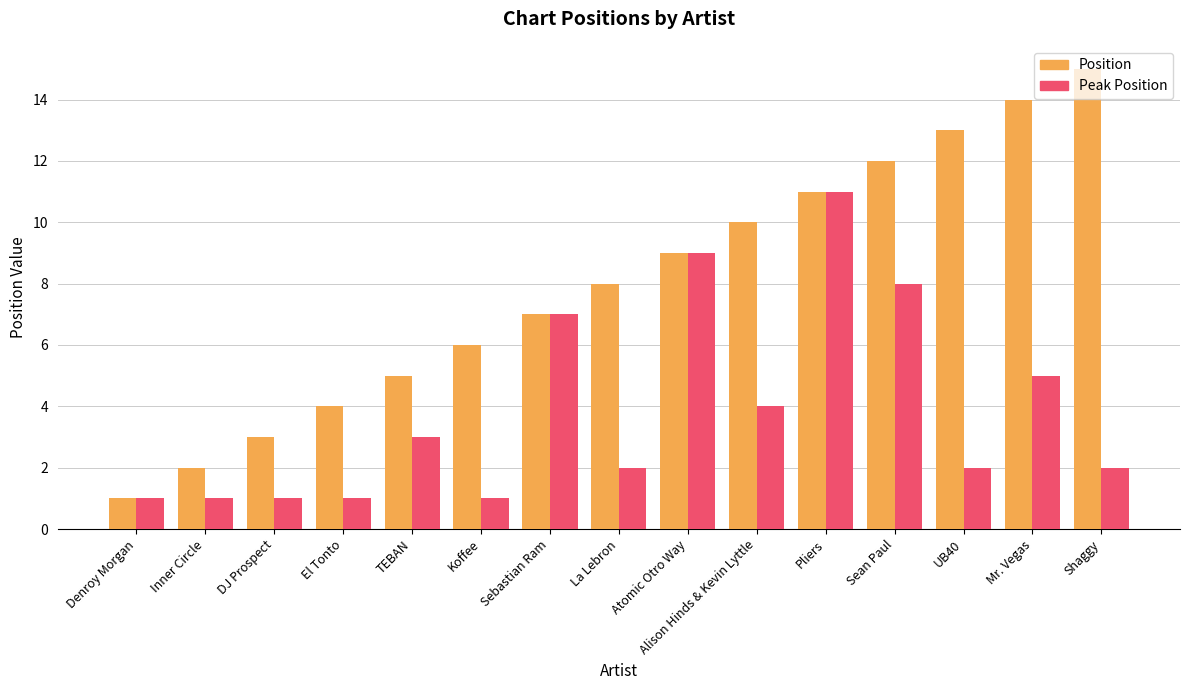

Which series has the largest total across all categories?

Position